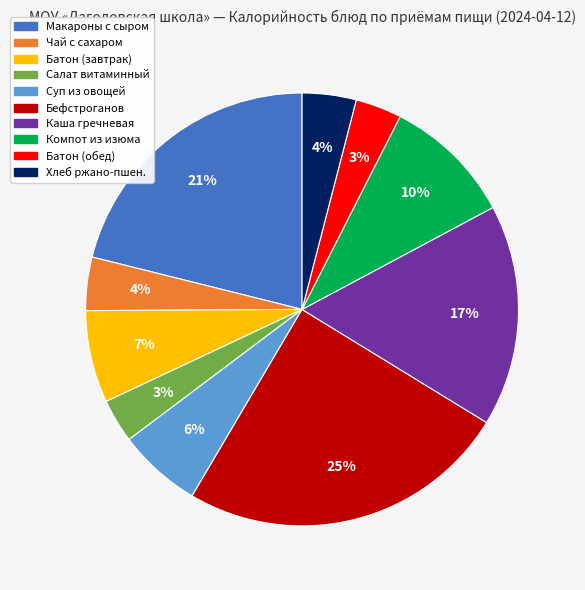

Is there any slice that represents more than half of the pie?

No